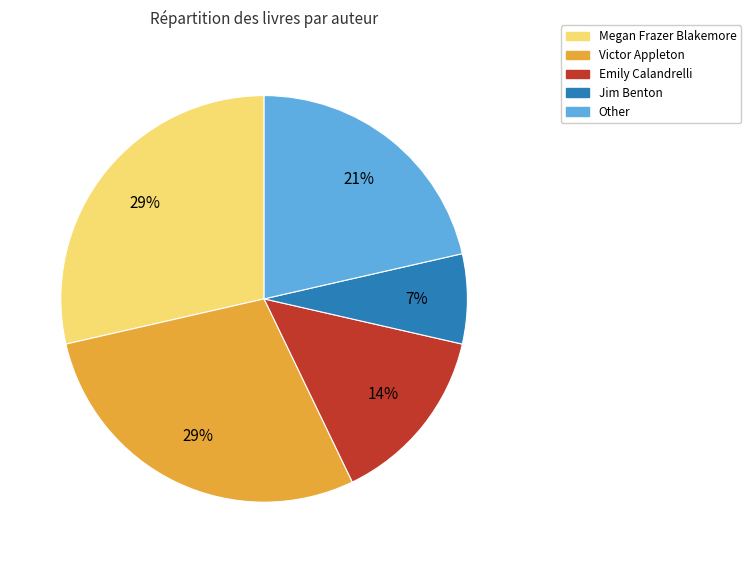

What is the ratio of the value at Emily Calandrelli to the value at Other?

0.7